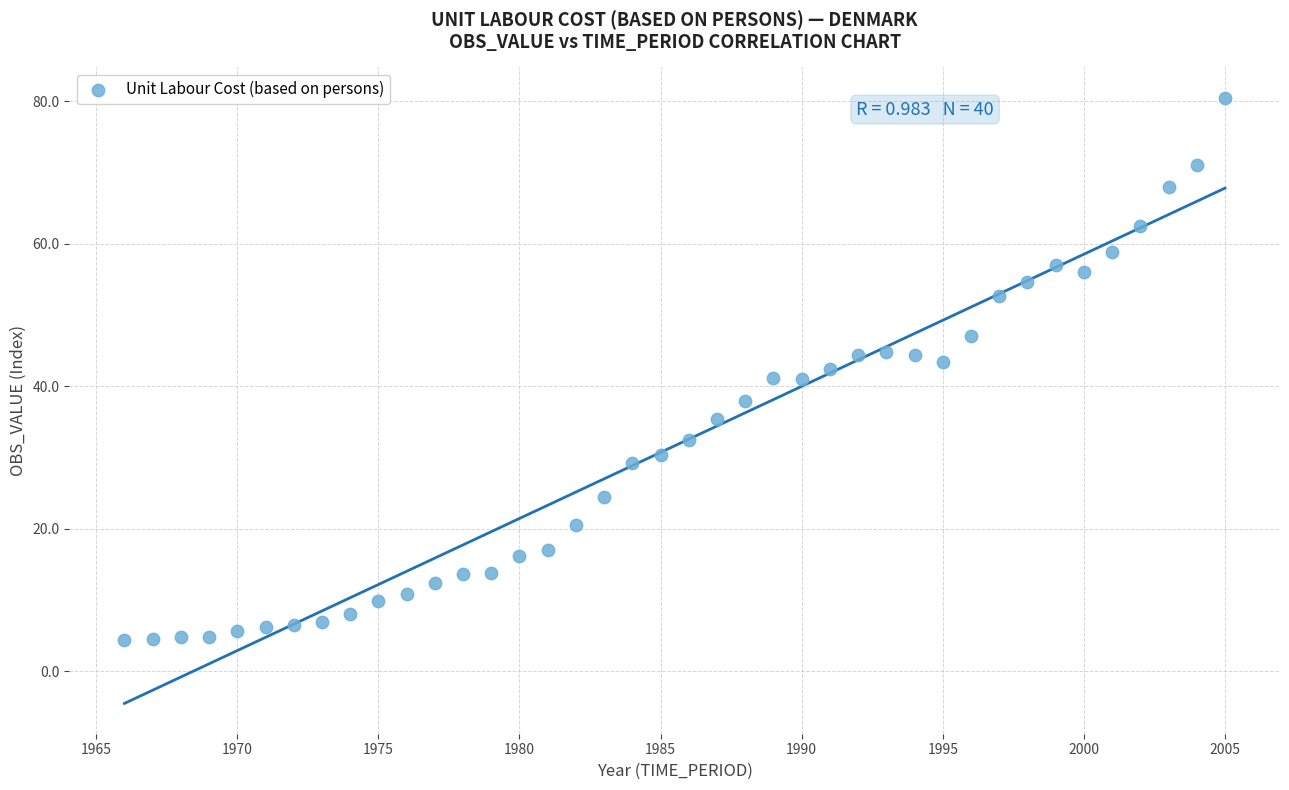

What is the range of Y values (max minus min)?

76.2